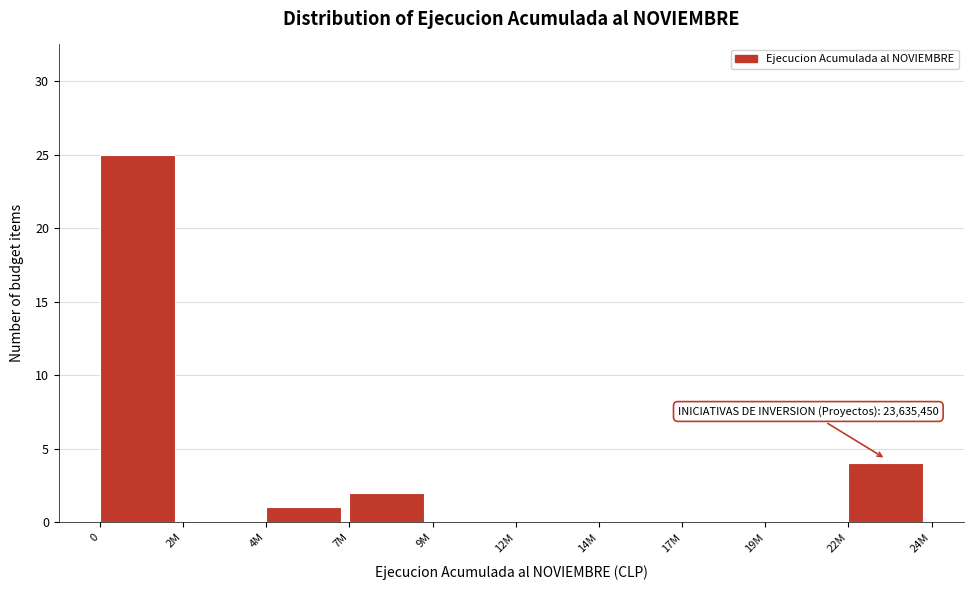

Reading left to right, transcribe all the data shown in this chart.

0=25	2M=0	4M=1	7M=2	9M=0	12M=0	14M=0	17M=0	19M=0	22M=4